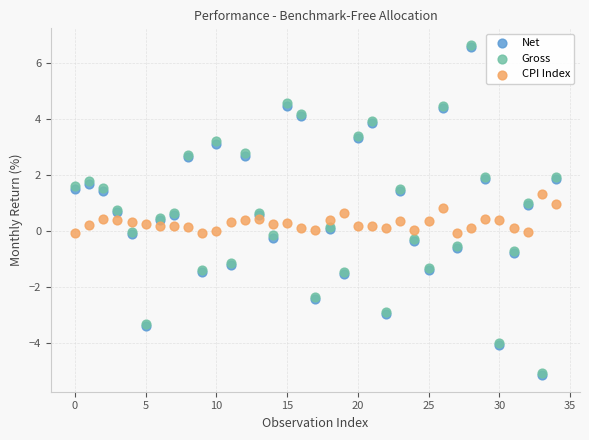

What are all the series names shown in the legend?

Net, Gross, CPI Index